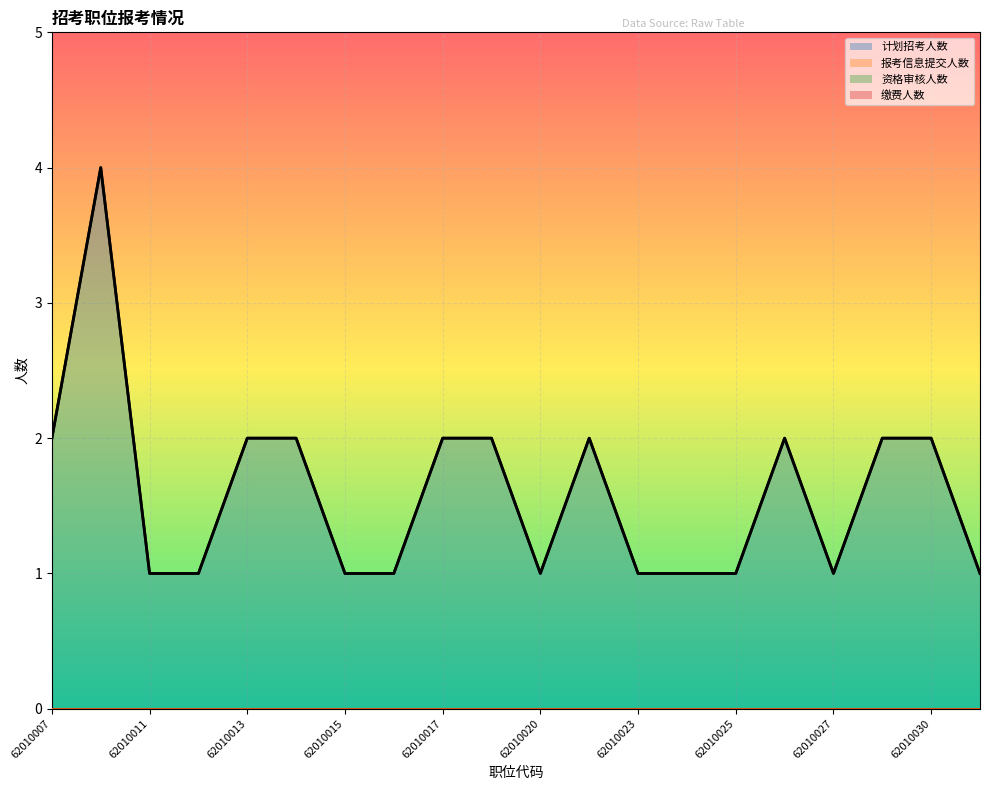

The value of 资格审核人数 at 62010018 is 0. True or false?

True